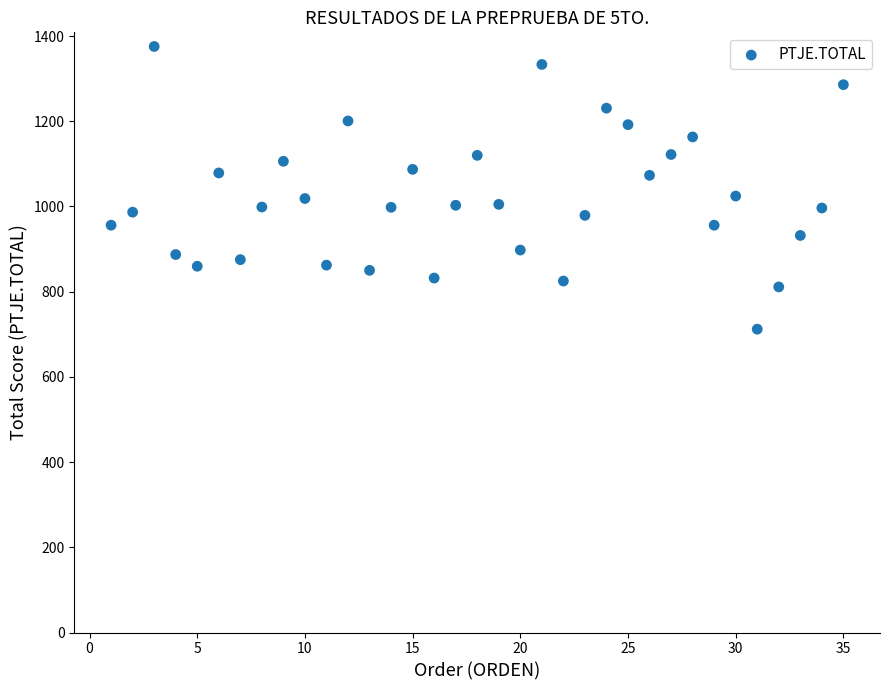

What is the range of X values (max minus min)?

34.0